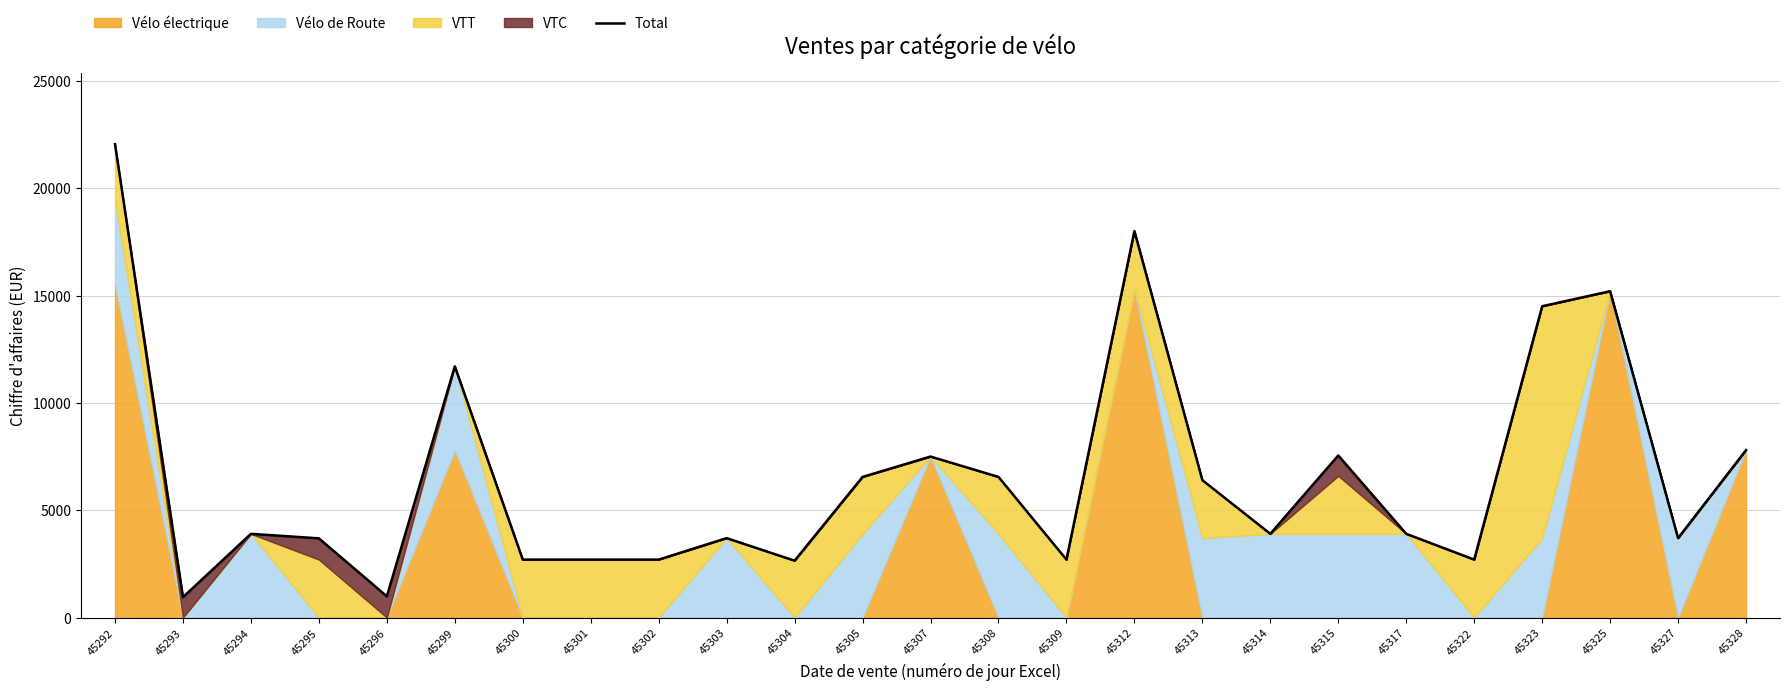

List the labels in order of value, smallest first.

45293, 45296, 45304, 45300, 45301, 45302, 45309, 45322, 45295, 45303, 45327, 45294, 45314, 45317, 45313, 45305, 45308, 45307, 45315, 45328, 45299, 45323, 45325, 45312, 45292